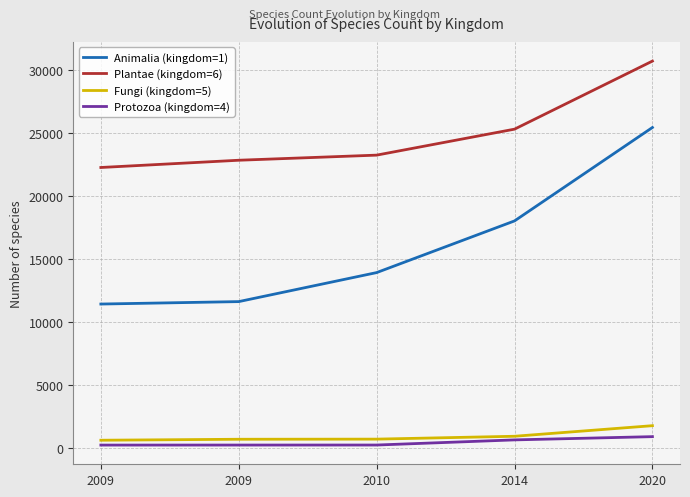

Which category has the lowest value in the Fungi (kingdom=5) series?

2009